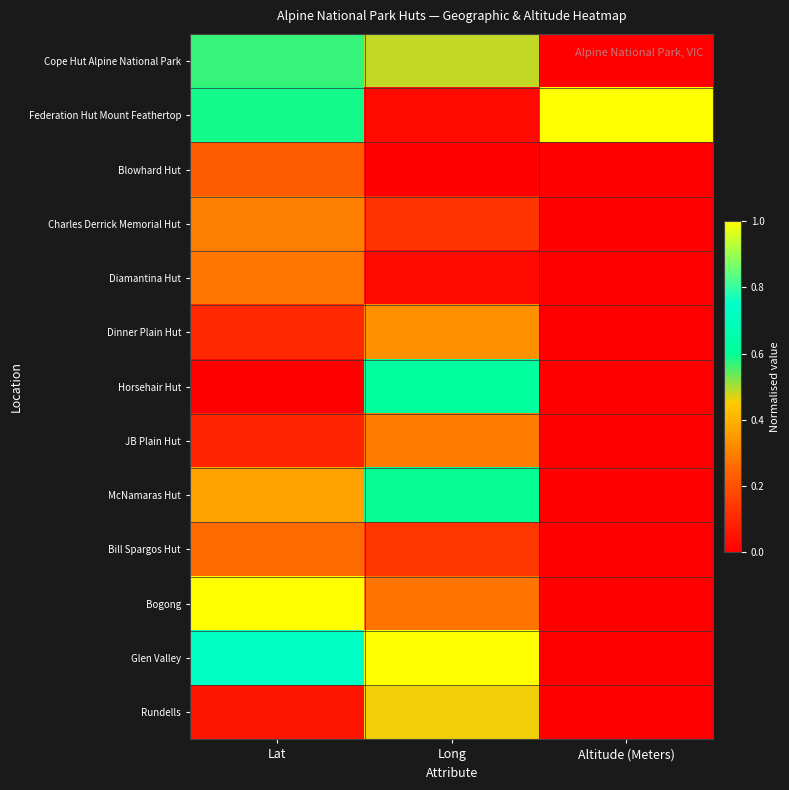

Reading left to right, extract all data points from this chart.

Cope Hut Alpine National Park: Lat=0.6	Long=0.5	Altitude (Meters)=0.0
Federation Hut Mount Feathertop: Lat=0.6	Long=0.0	Altitude (Meters)=1.0
Blowhard Hut: Lat=0.2	Long=0.0	Altitude (Meters)=0.0
Charles Derrick Memorial Hut: Lat=0.3	Long=0.1	Altitude (Meters)=0.0
Diamantina Hut: Lat=0.3	Long=0.0	Altitude (Meters)=0.0
Dinner Plain Hut: Lat=0.1	Long=0.3	Altitude (Meters)=0.0
Horsehair Hut: Lat=0.0	Long=0.6	Altitude (Meters)=0.0
JB Plain Hut: Lat=0.1	Long=0.3	Altitude (Meters)=0.0
McNamaras Hut: Lat=0.4	Long=0.6	Altitude (Meters)=0.0
Bill Spargos Hut: Lat=0.3	Long=0.1	Altitude (Meters)=0.0
Bogong: Lat=1.0	Long=0.3	Altitude (Meters)=0.0
Glen Valley: Lat=0.7	Long=1.0	Altitude (Meters)=0.0
Rundells: Lat=0.1	Long=0.5	Altitude (Meters)=0.0